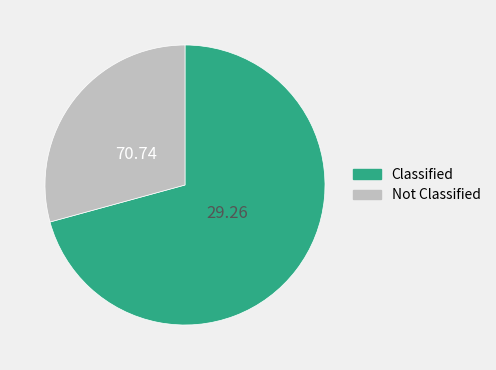

Do Not Classified and Classified together represent more than half of the pie?

Yes